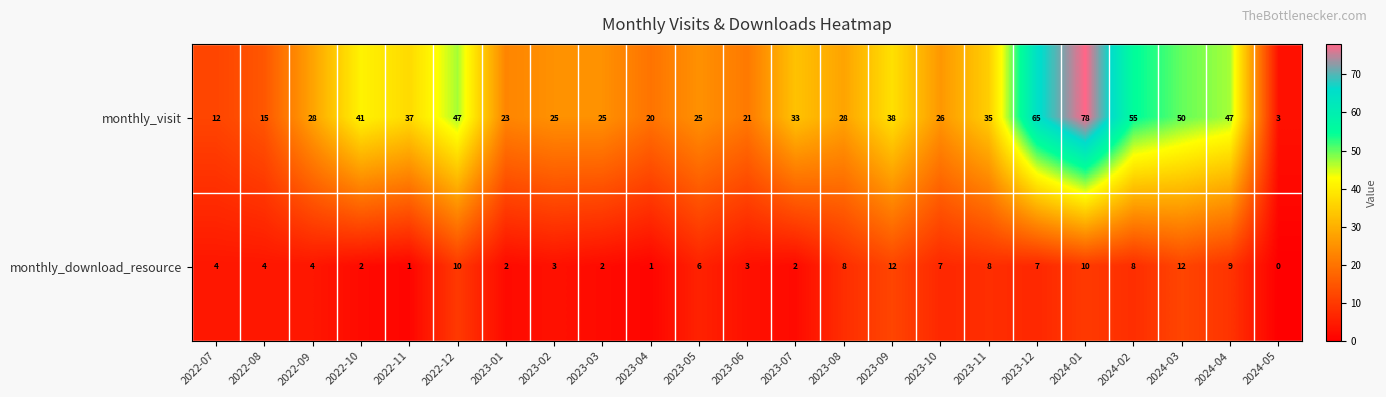

Which series has the largest total across all categories?

monthly_visit